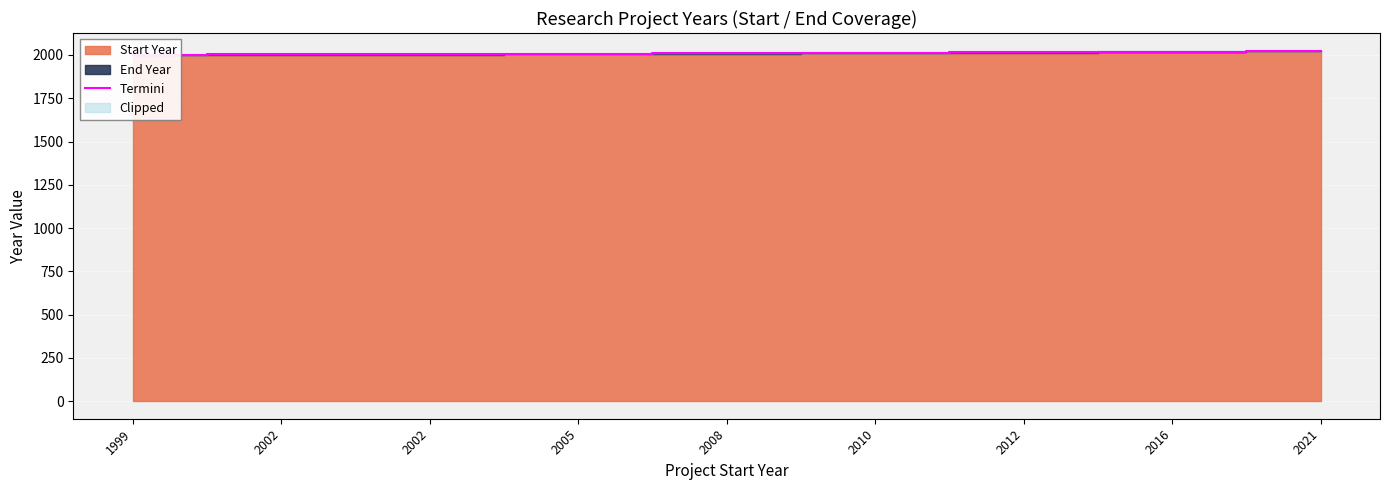

What is the smallest value displayed?

2000